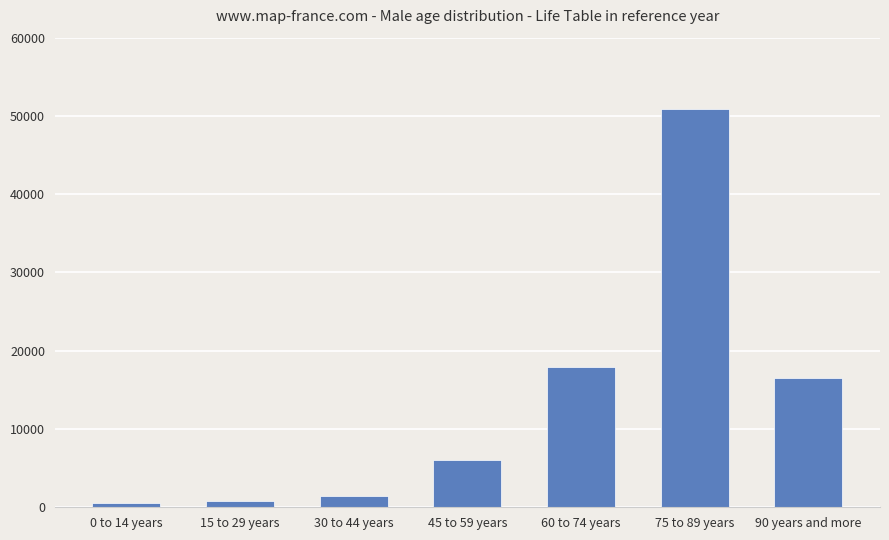

What is the sum of all values?

94182